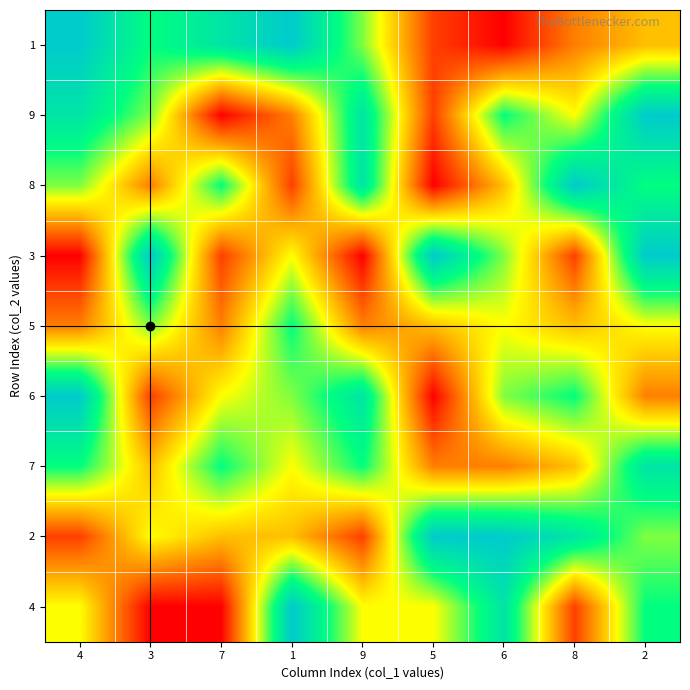

How many data points does each series have?

9